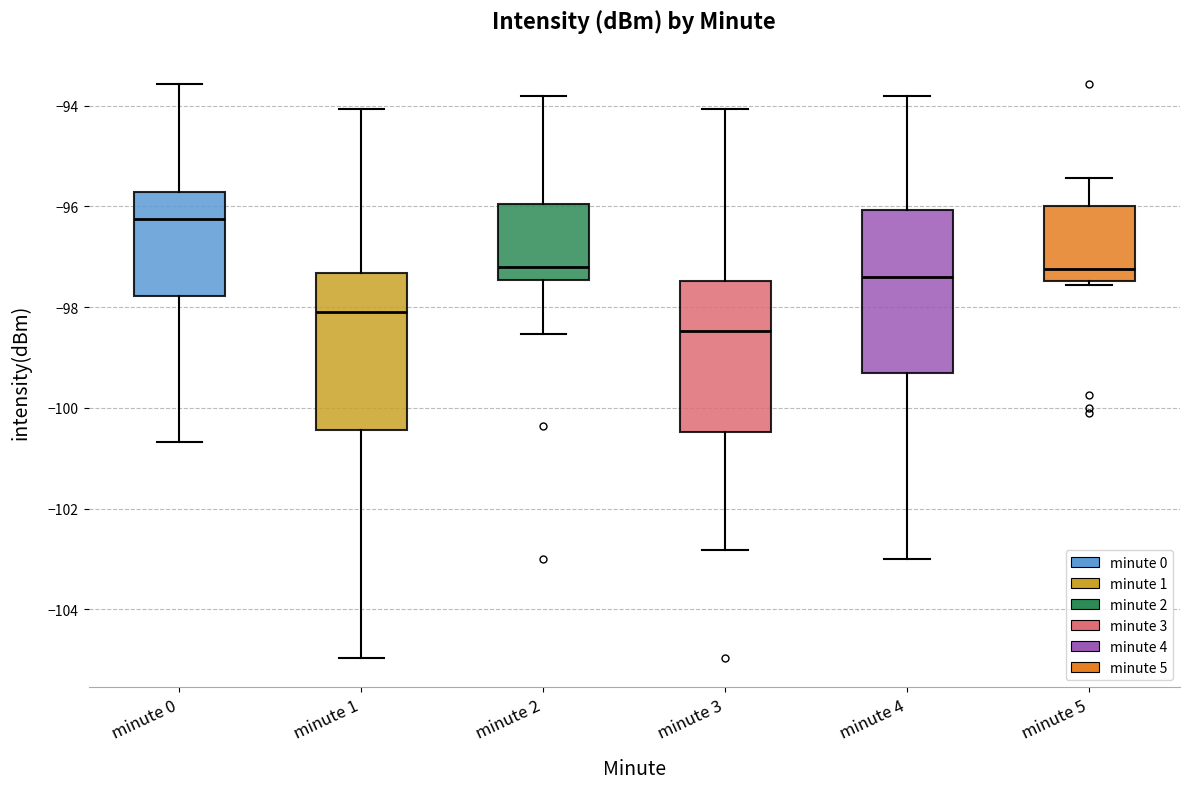

Where does the upper whisker of the box for minute 4 end on the y-axis? The values are not printed on the chart, so give them approximately, as read against the axis.

-93.8